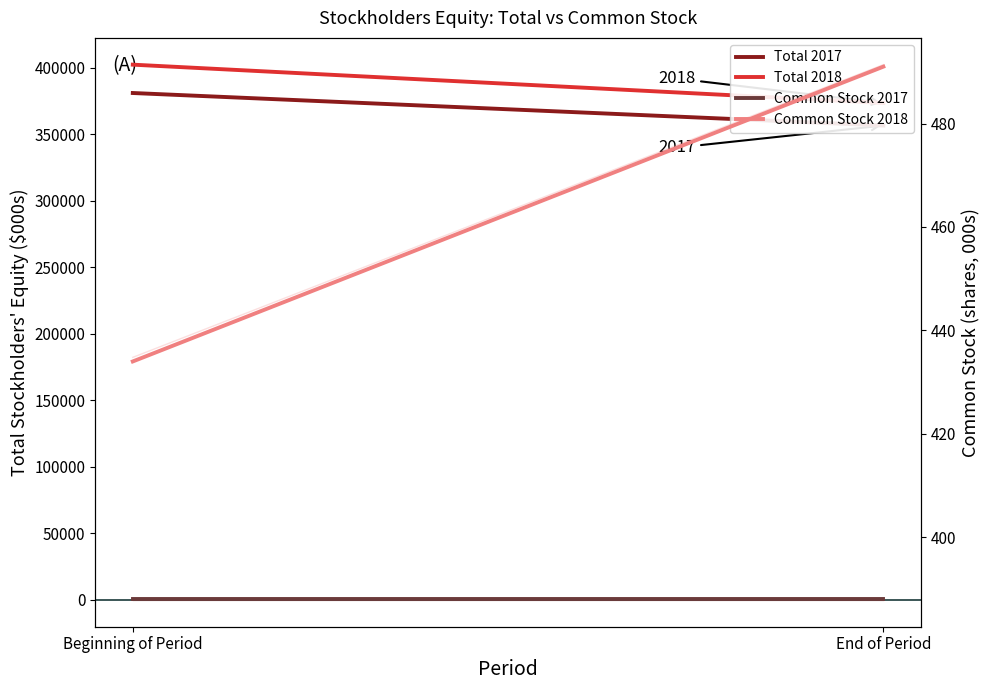

What position from the left is Beginning of Period?

1